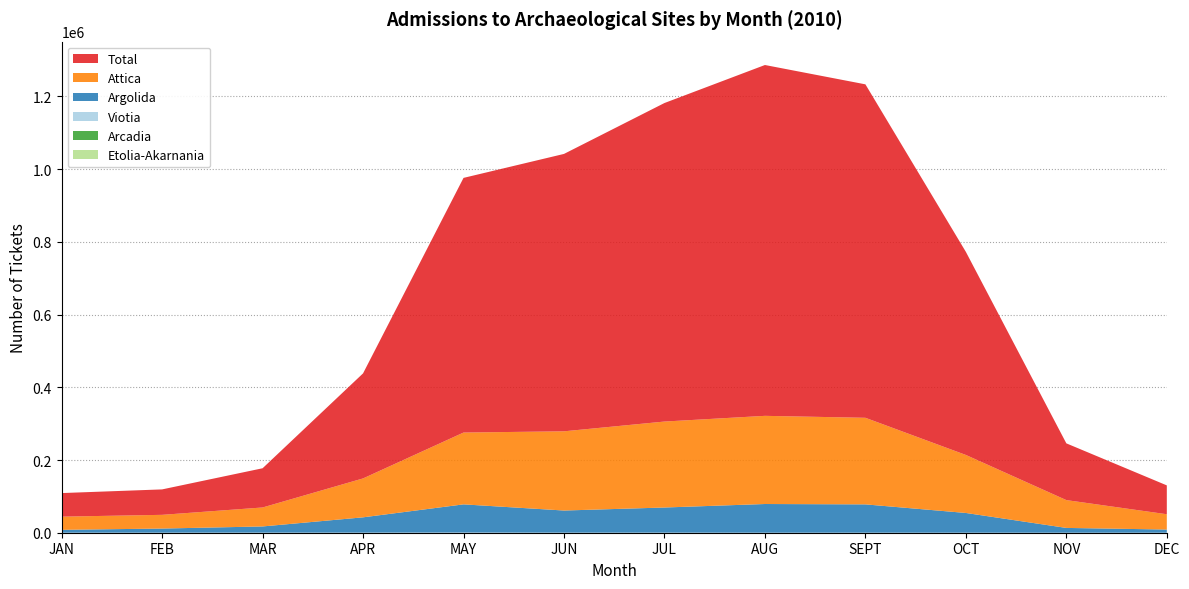

Reading right to left, extract all data points from this chart.

Attica: 42098	76534	159539	238128	242494	236421	217874	197515	107030	52182	37715	36272
Argolida: 8736	13191	54300	77908	78937	69166	60896	77547	42104	17048	11359	7883
Viotia: 9	15	42	61	34	184	150	447	223	217	108	68
Arcadia: 0	0	0	0	0	0	0	0	0	0	0	0
Etolia-Akarnania: 0	0	0	0	0	0	0	0	0	0	0	0
Total: 79345	156064	558547	917148	964933	876070	762933	700412	288936	107853	69976	64836